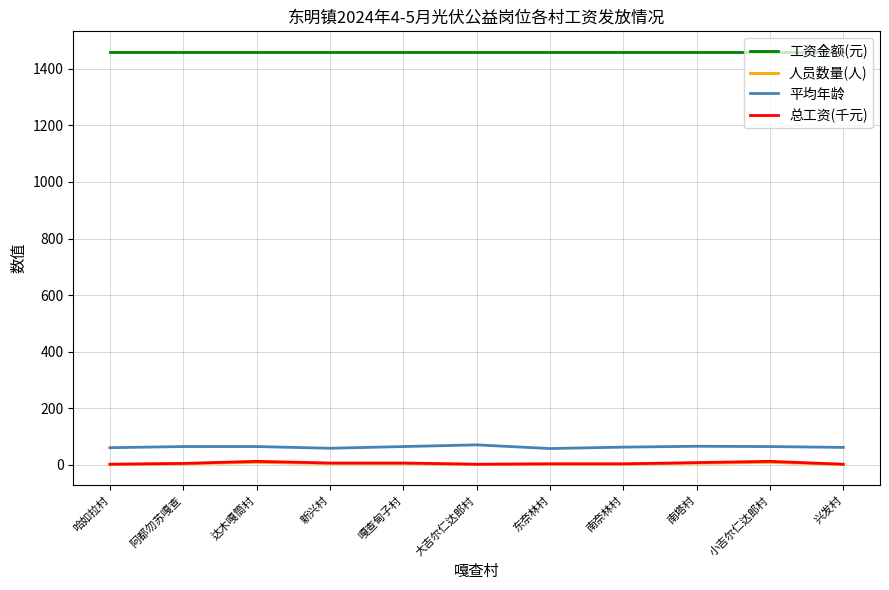

The value of 平均年龄 at 阿都勿苏嘎查 is 64.0. True or false?

True